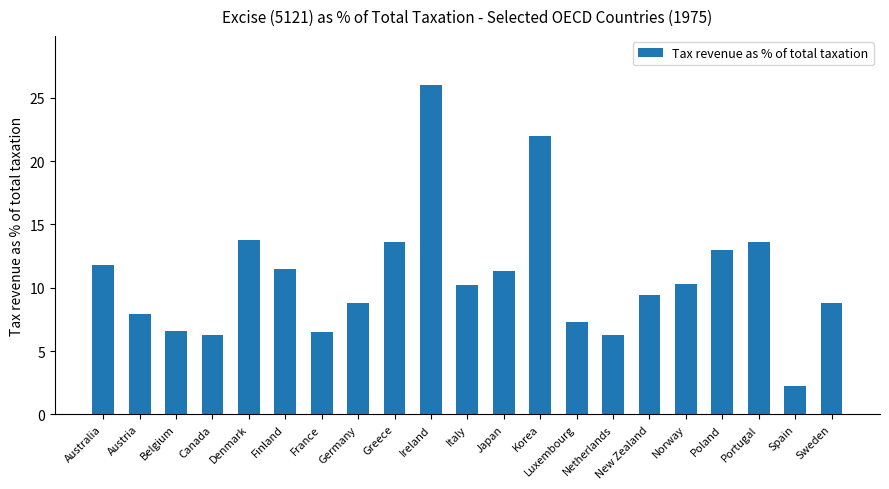

What is the greatest value displayed?

26.0